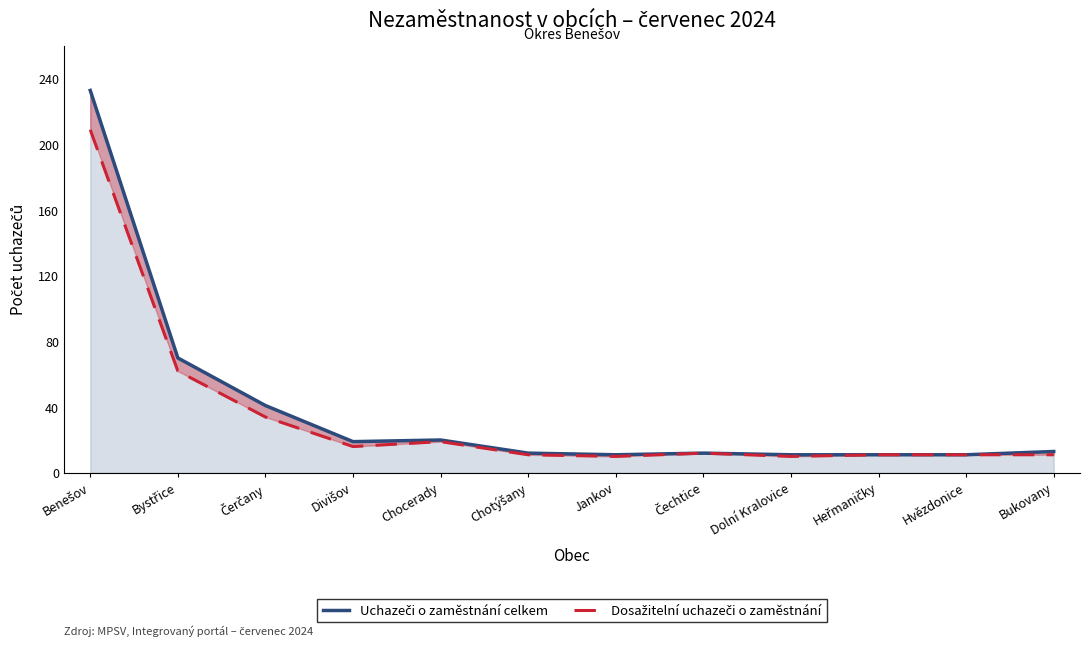

True or false: Uchazeči o zaměstnání celkem and Dosažitelní uchazeči o zaměstnání intersect in this chart.

False